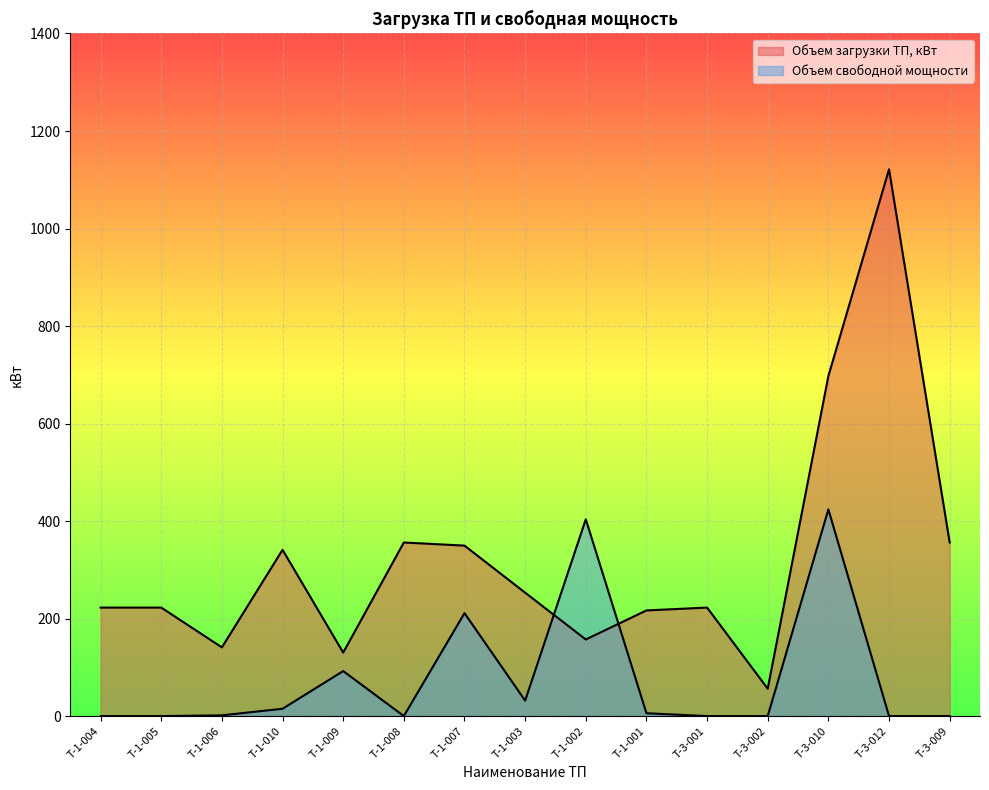

What position from the right is Т-3-002?

4